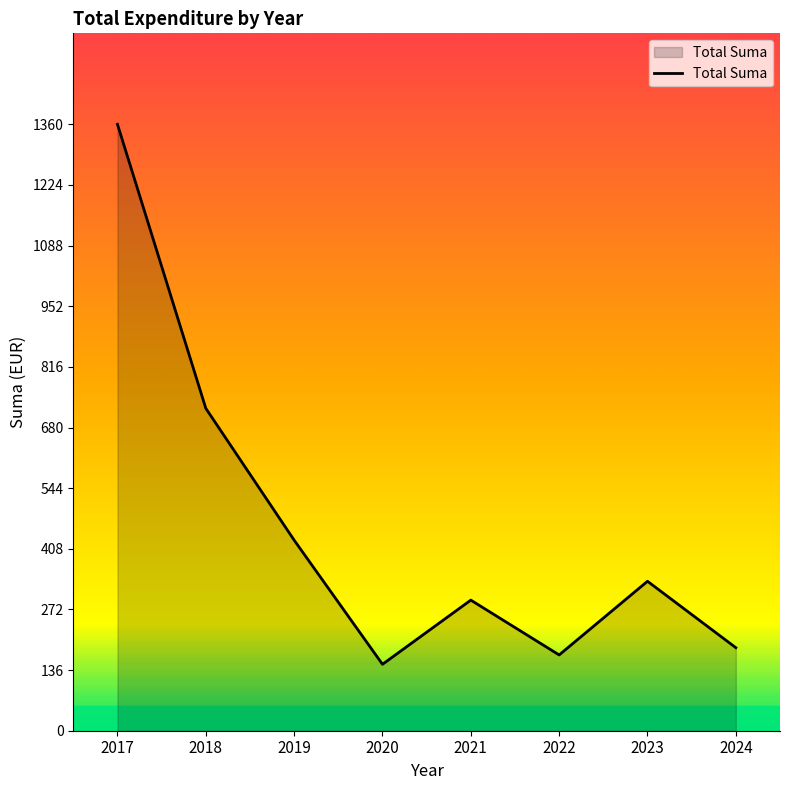

Reading left to right, extract all data points from this chart.

2017=1360.5	2018=723.3	2019=427.6	2020=149.0	2021=293.0	2022=170.0	2023=335.3	2024=186.3